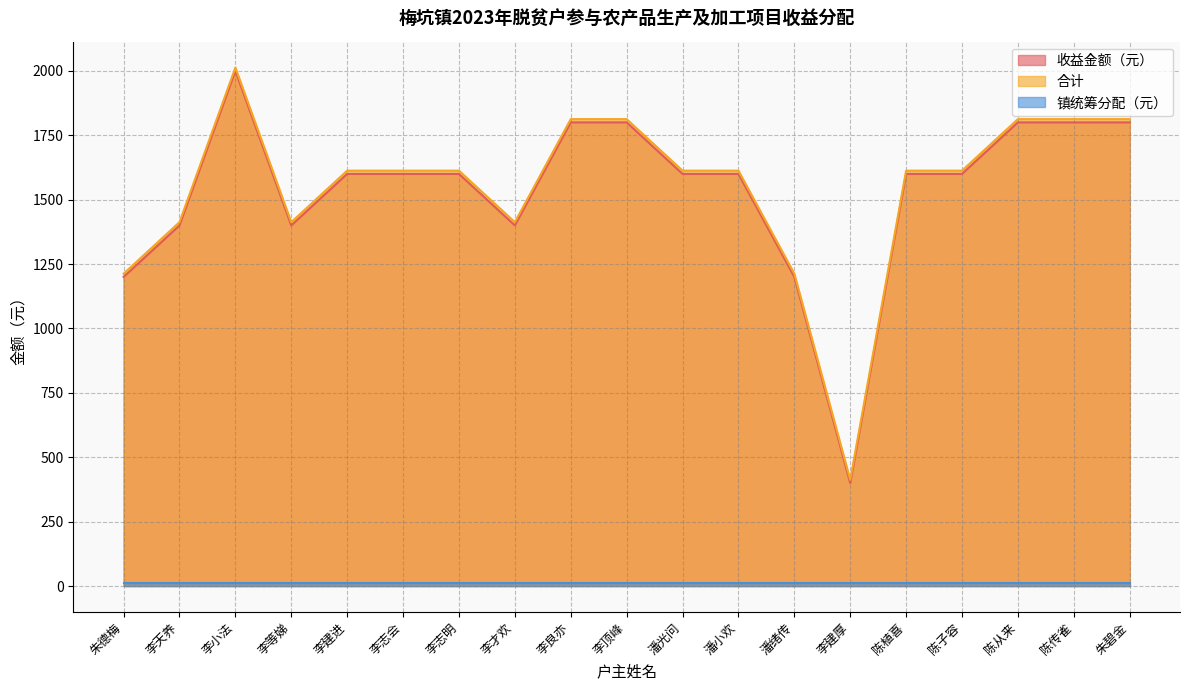

Which series has the largest range (max minus min)?

收益金额（元）